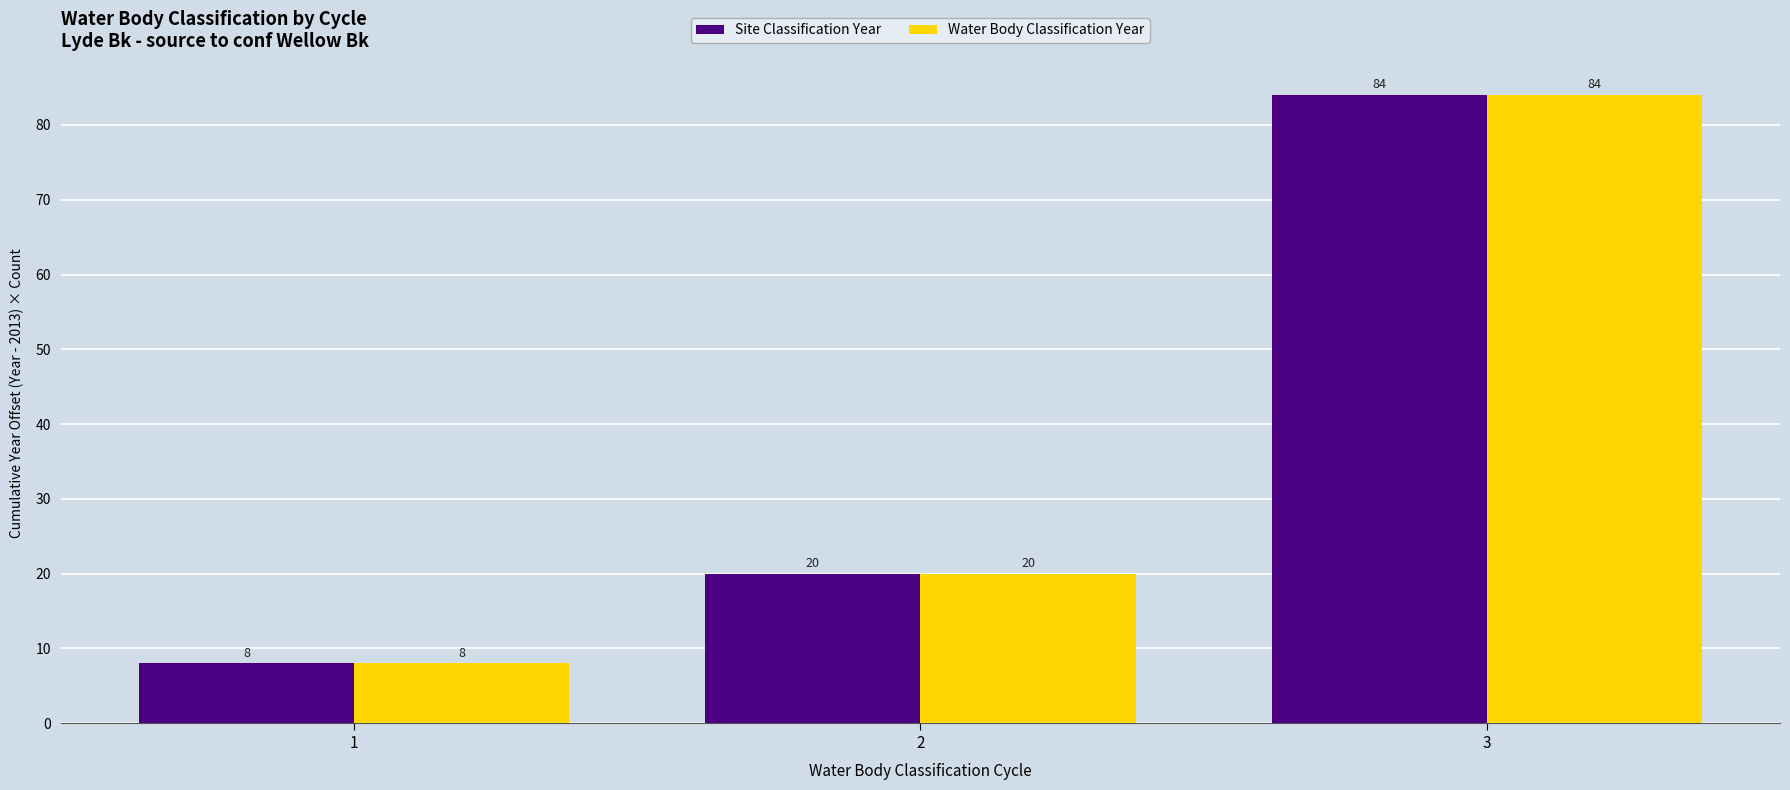

Rank the categories by Site Classification Year value from lowest to highest.

1, 2, 3